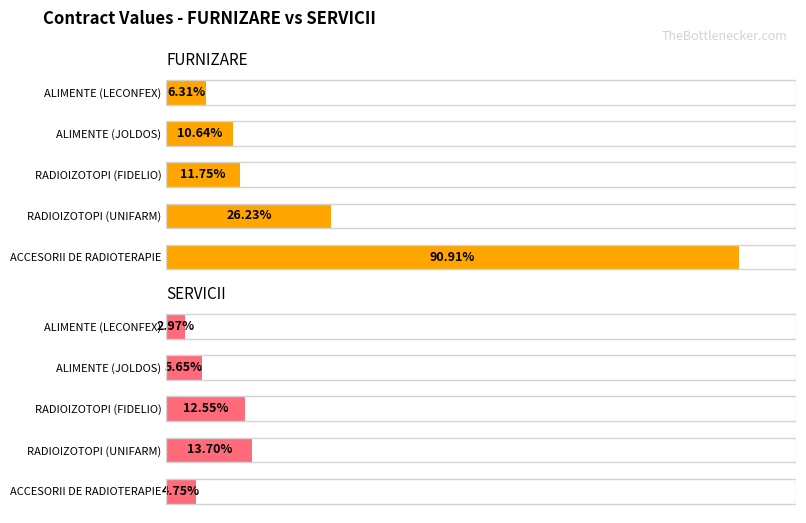

Is the value of SERVICII at ALIMENTE (LECONFEX) greater than the value of FURNIZARE at RADIOIZOTOPI (FIDELIO)?

No